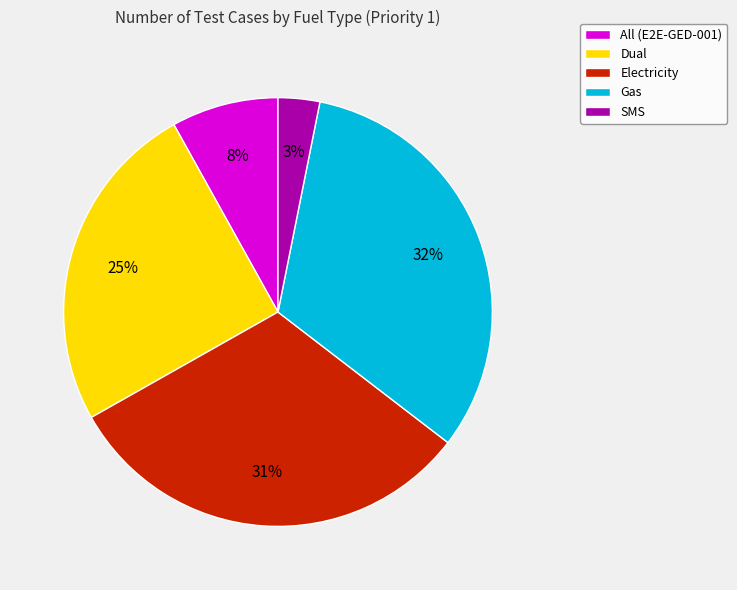

Rank the categories by value from lowest to highest.

SMS, All (E2E-GED-001), Dual, Electricity, Gas